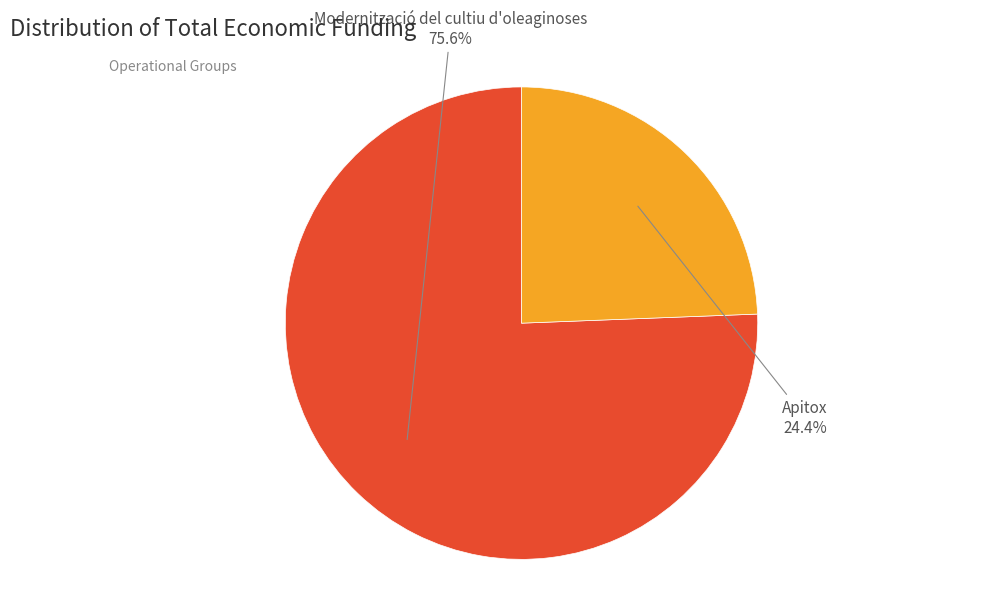

Between Apitox and Modernització del cultiu d'oleaginoses, which is larger?

Modernització del cultiu d'oleaginoses